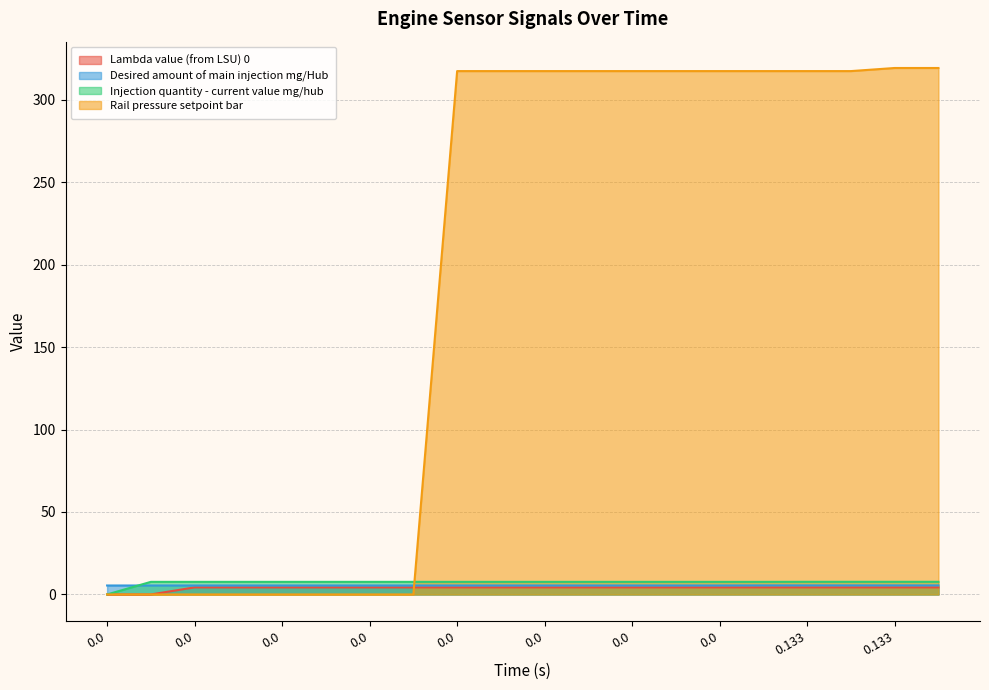

True or false: Lambda value (from LSU) 0 and Desired amount of main injection mg/Hub intersect in this chart.

False